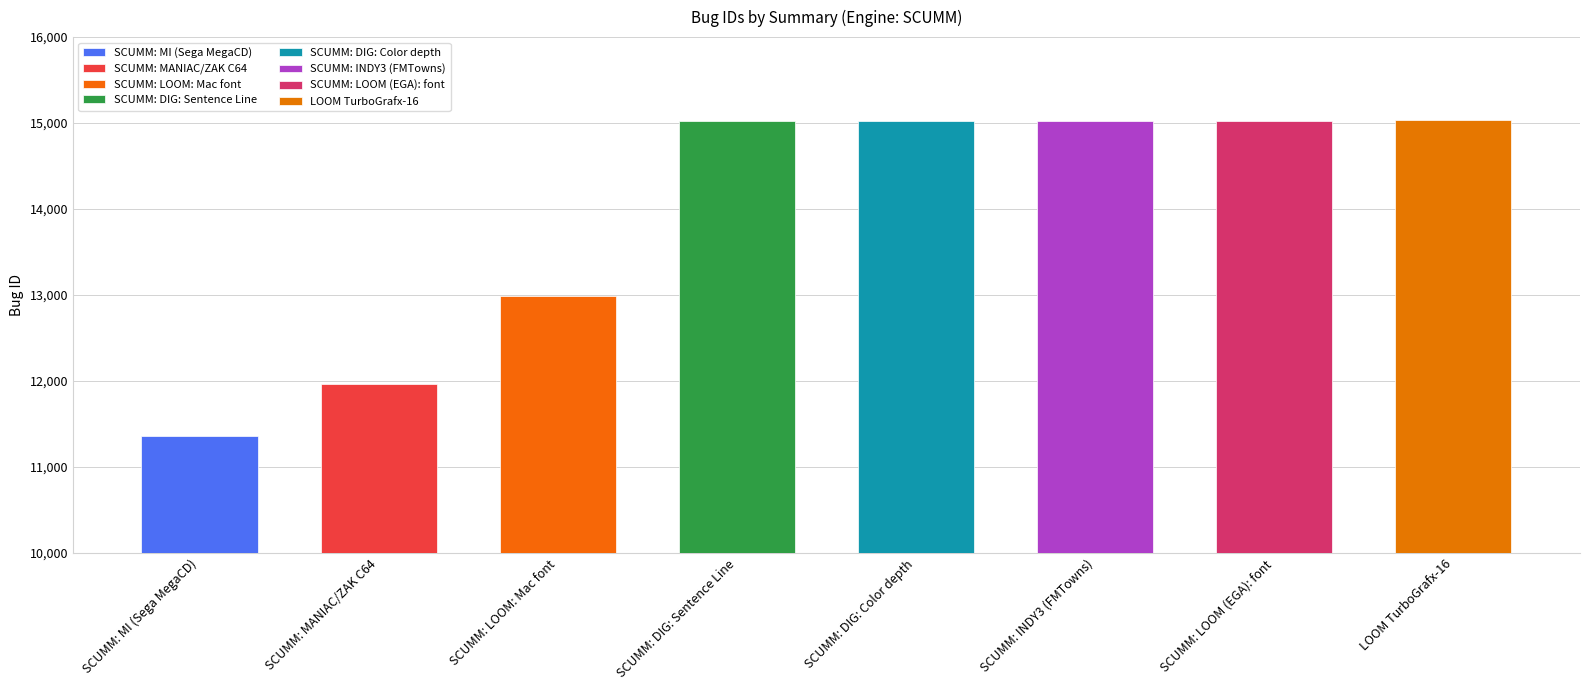

What is the value of the 2nd bar from the left?

11971